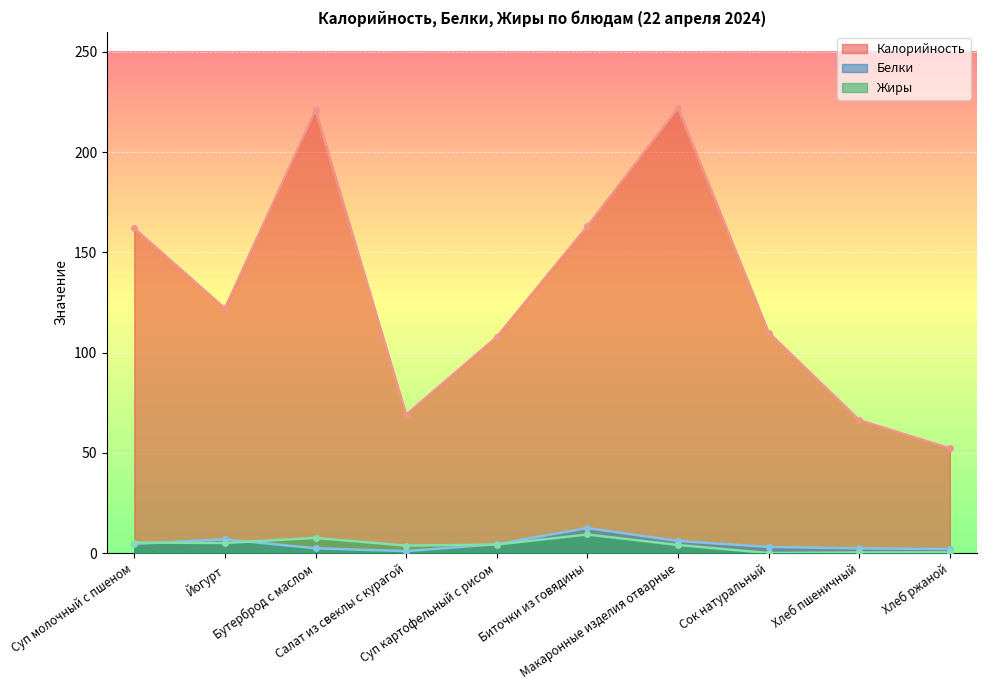

List the series in order of their peak value, lowest first.

Жиры, Белки, Калорийность